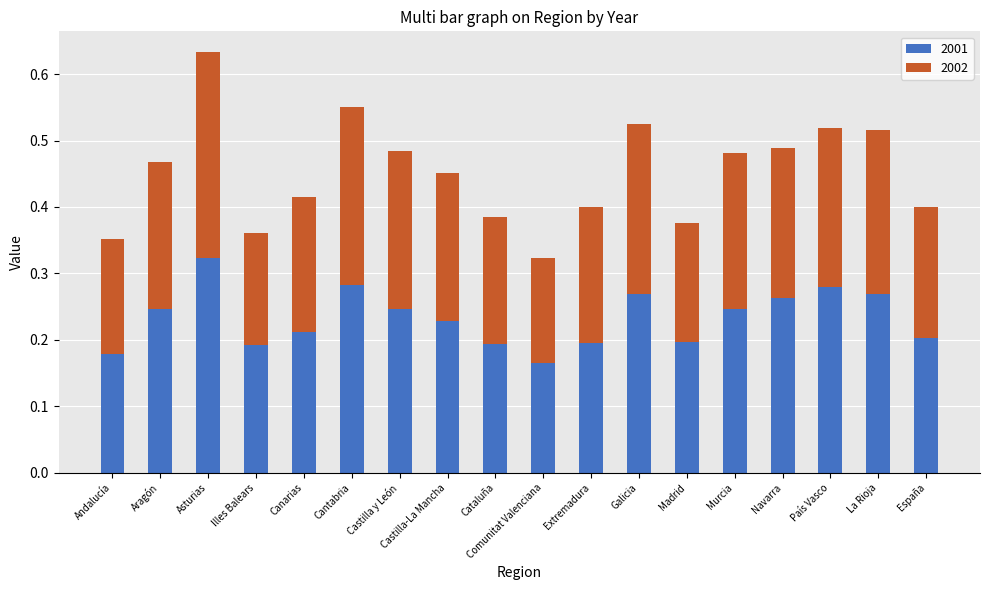

Are the bars horizontal?

No